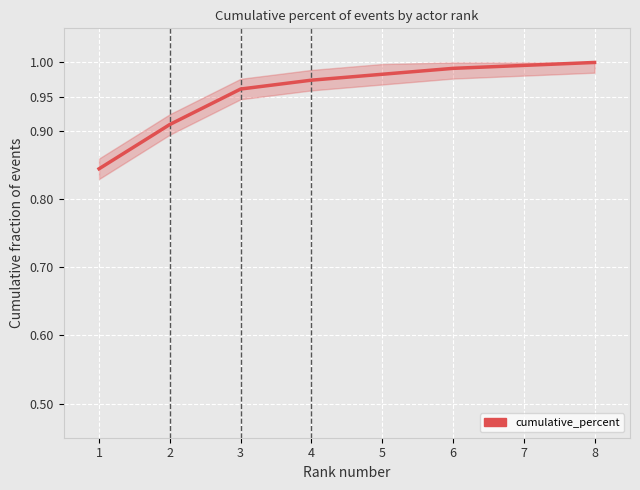

What is the sum of all values?

7.7